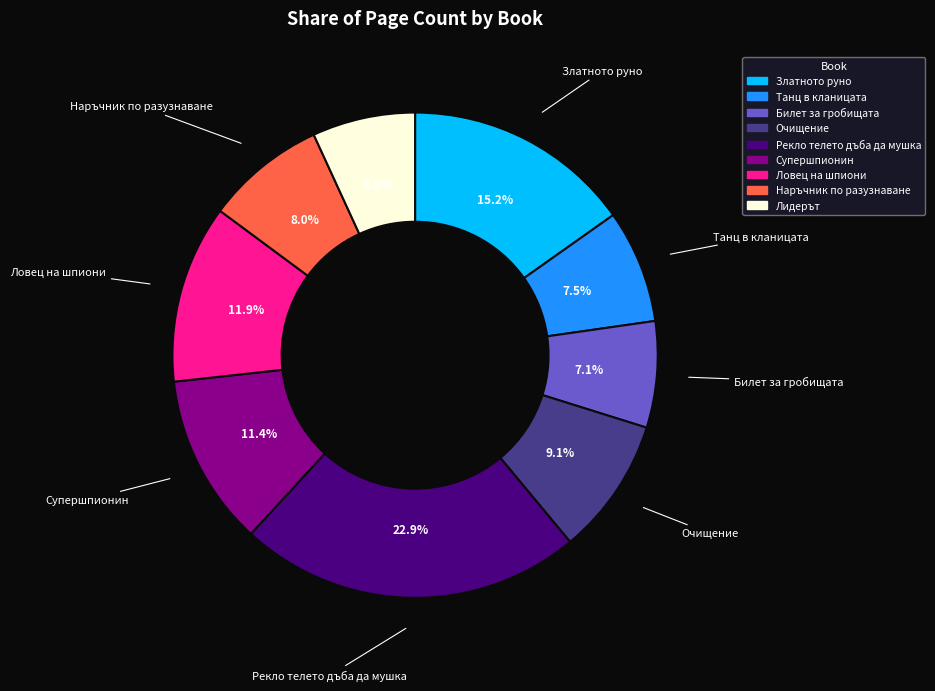

Do Очищение and Ловец на шпиони together represent more than half of the pie?

No